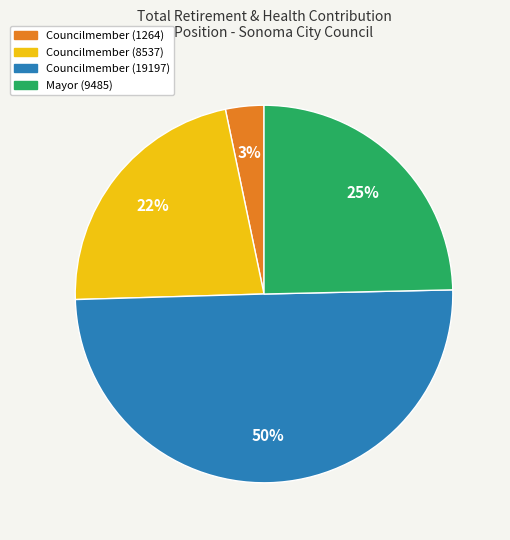

To the nearest percent, what is the difference between the largest and smallest slice percentages?

47%